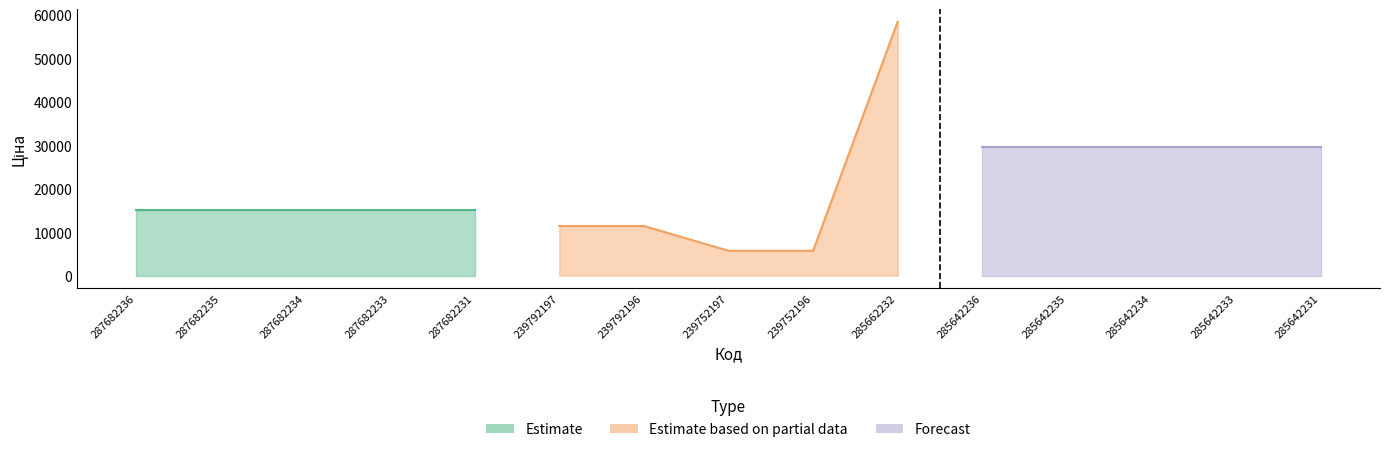

How many categories are shown in the chart?

15